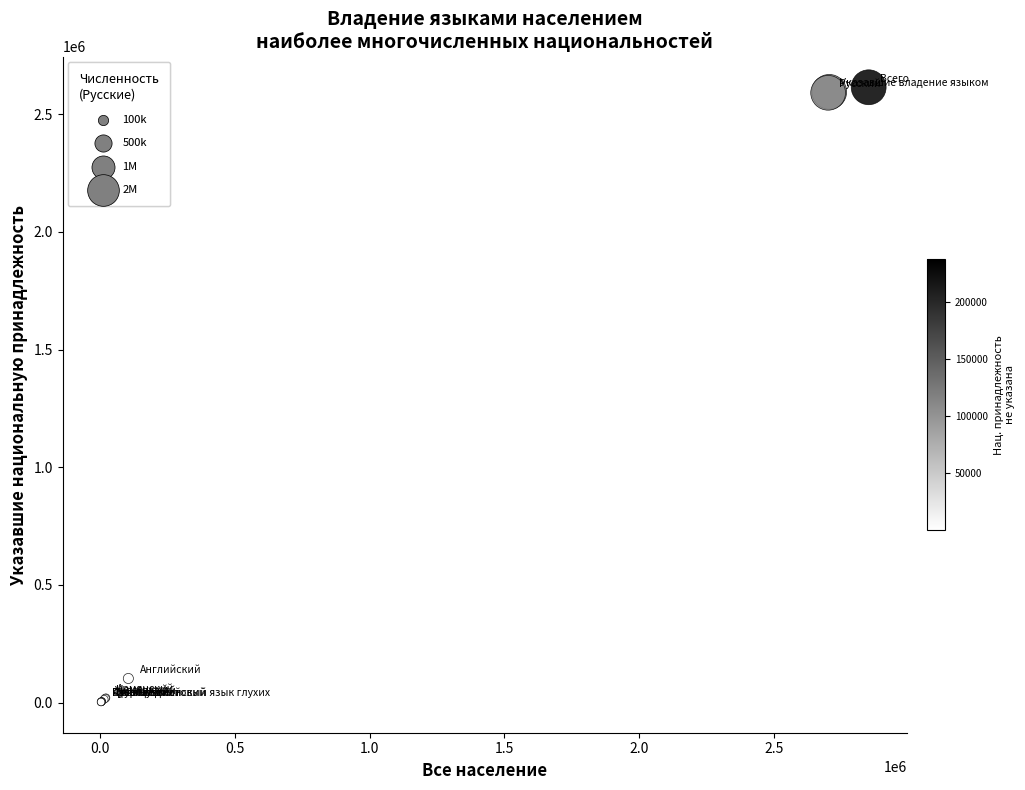

What Y value in the scatter plot is closest to 1308595?

102660